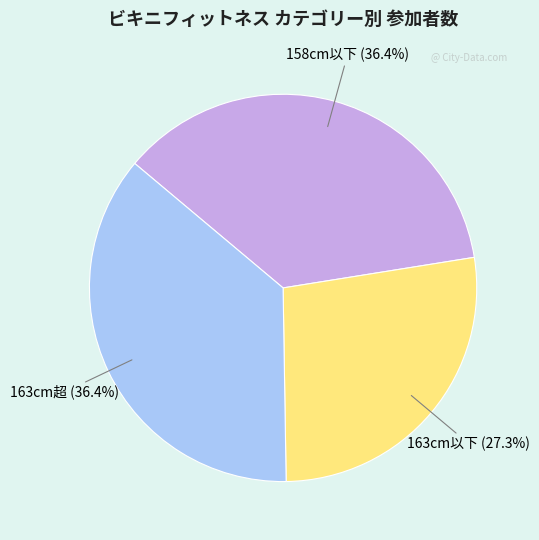

Is there a majority slice in this chart?

No